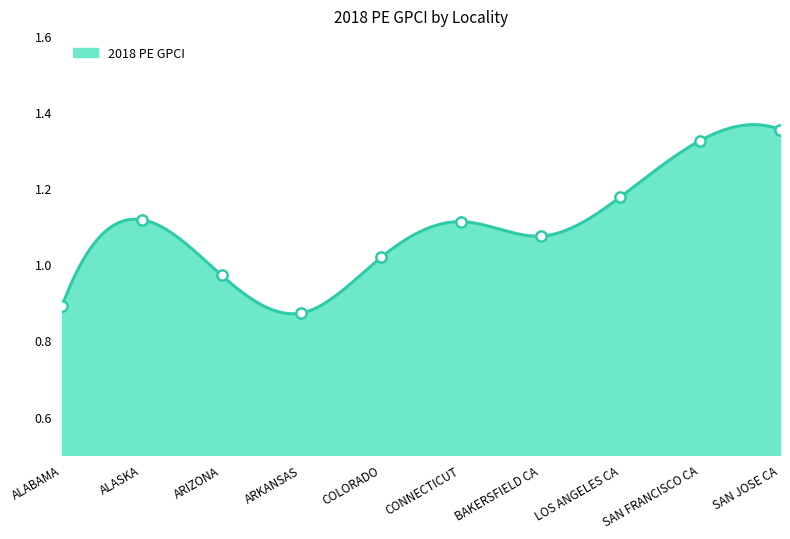

Between ARIZONA and ARKANSAS, which is larger?

ARIZONA